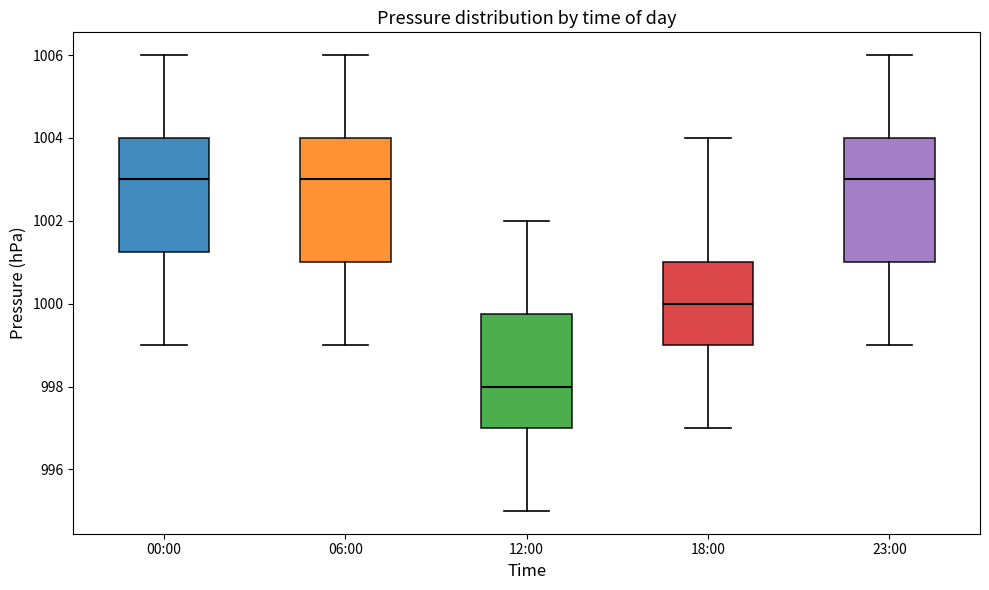

Where is the lower edge of the box for 00:00 on the y-axis? The values are not printed on the chart, so give them approximately, as read against the axis.

1001.2